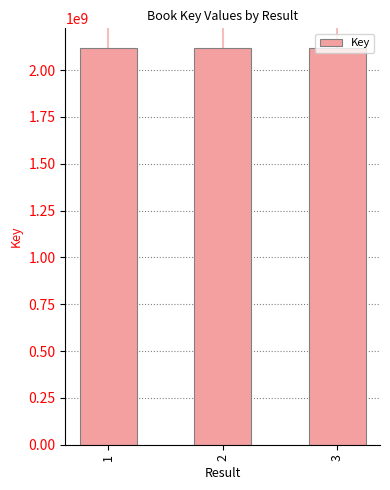

What is the value of the 2nd bar from the left?

2116883753